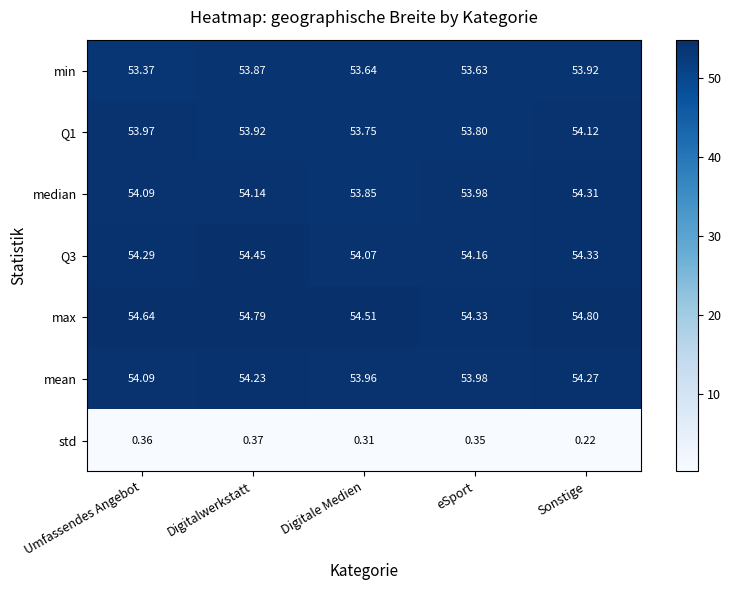

At which category is the sum across all series the highest?

Sonstige